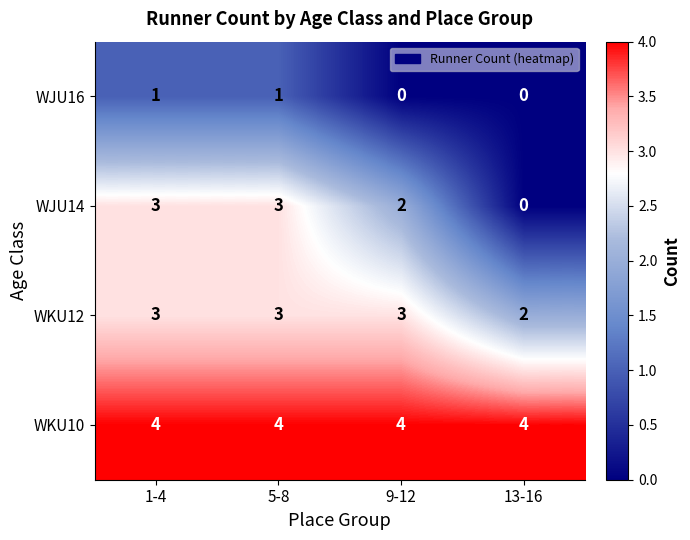

What is the greatest value displayed?

4